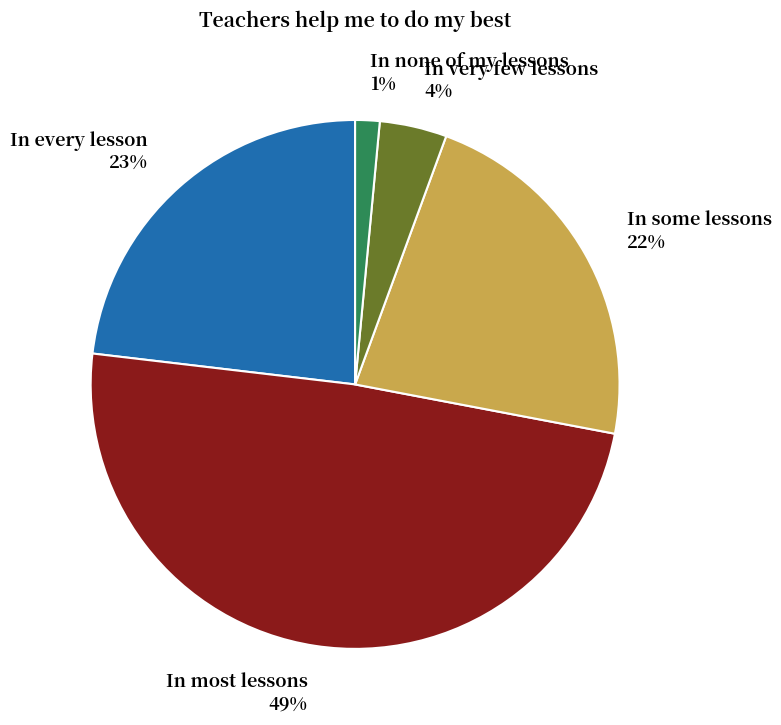

To the nearest percent, what portion does In most lessons represent?

49%